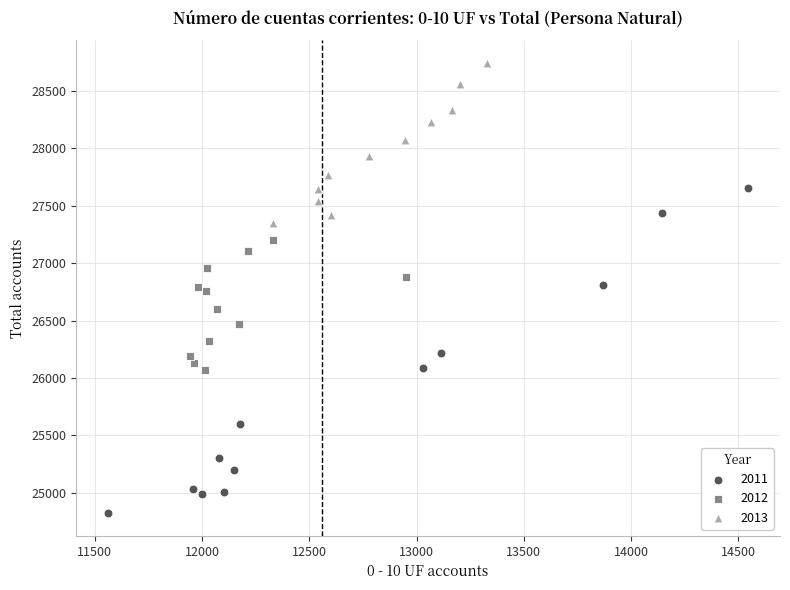

Which series reaches the maximum Y coordinate?

2013